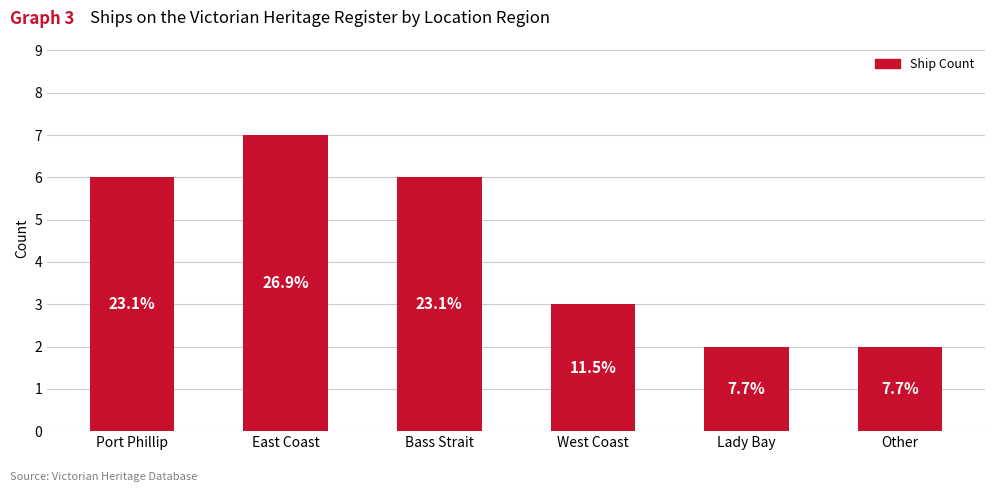

What is the label of the 2nd bar from the left?

East Coast